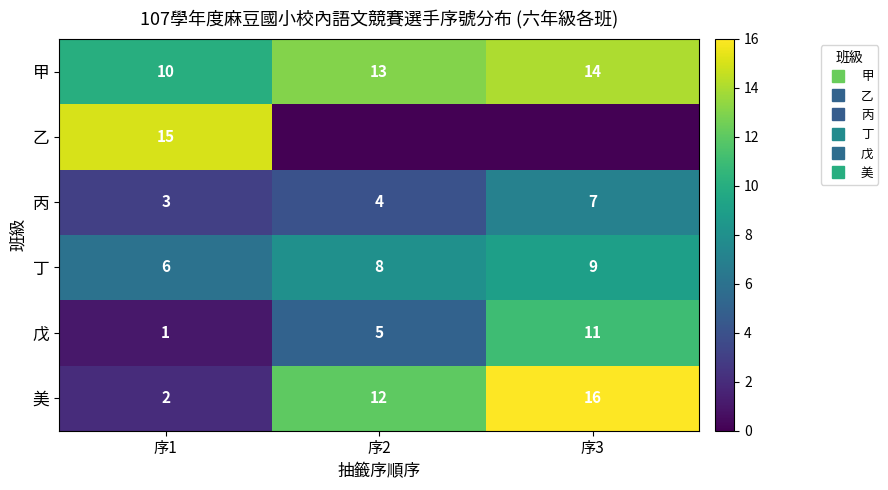

List the series in order of their peak value, highest first.

美, 乙, 甲, 戊, 丁, 丙